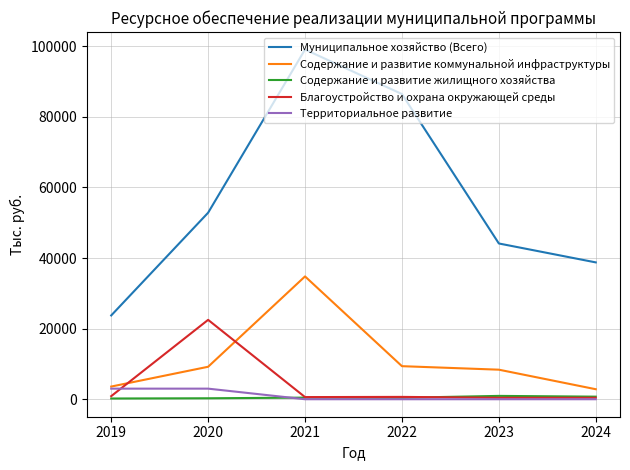

Which series has the largest total across all categories?

Муниципальное хозяйство (Всего)